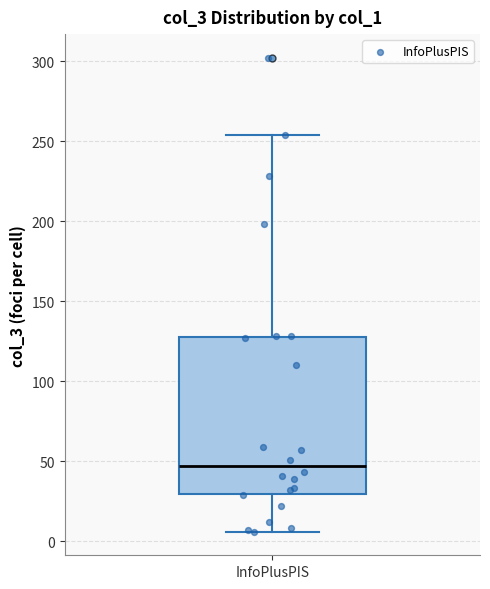

Where does the median line of the box for InfoPlusPIS sit on the y-axis? The values are not printed on the chart, so give them approximately, as read against the axis.

45